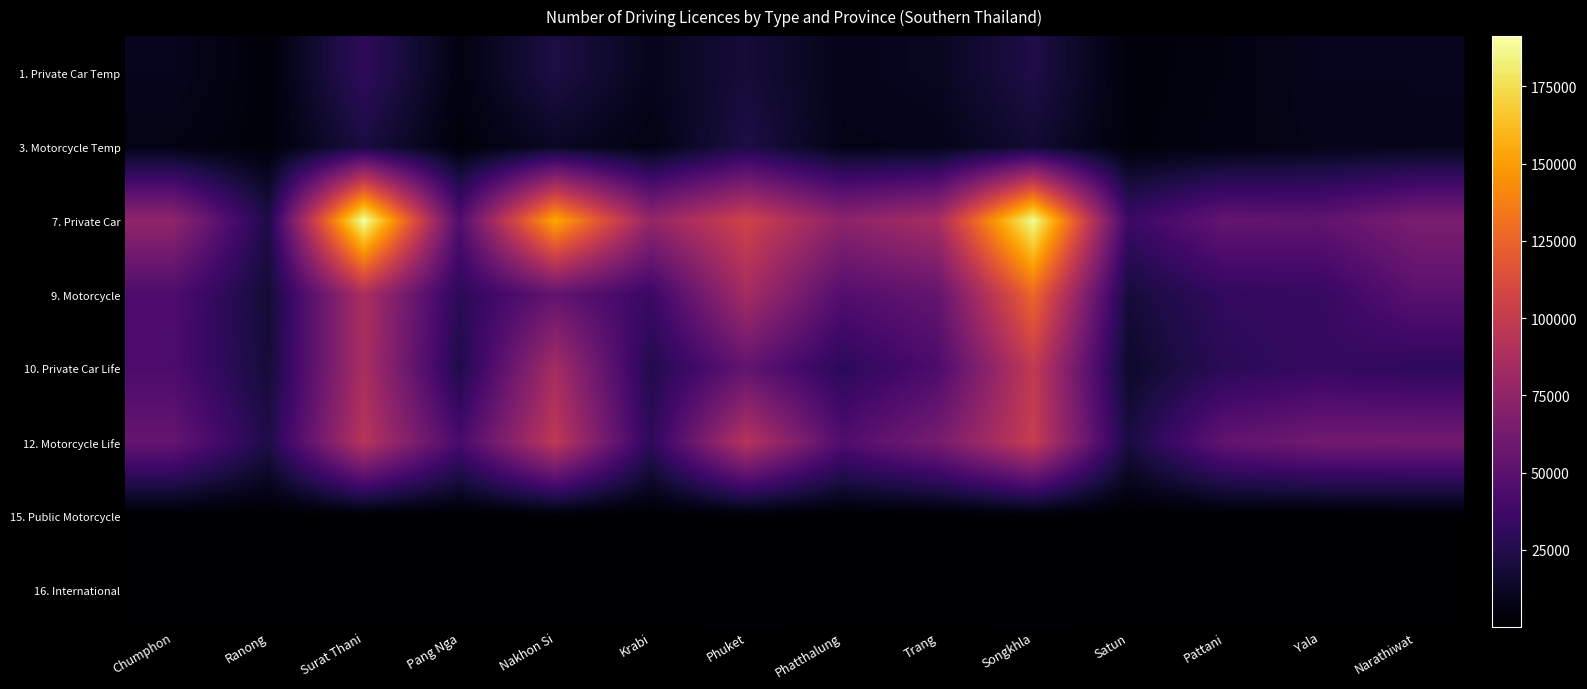

How many series are shown in this chart?

8